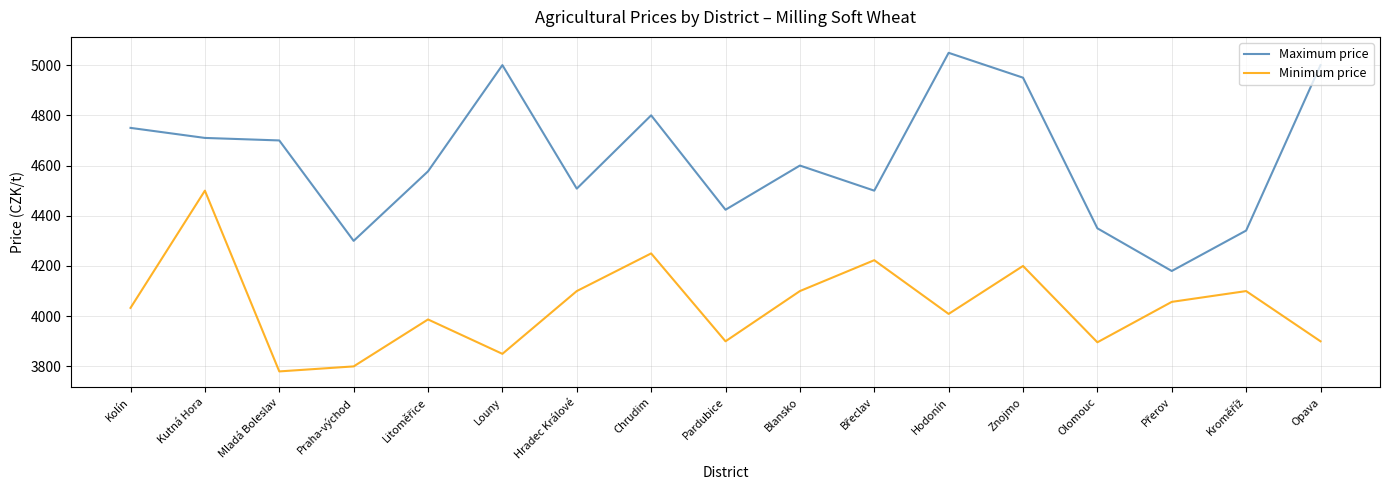

True or false: Maximum price and Minimum price cross at least once.

False